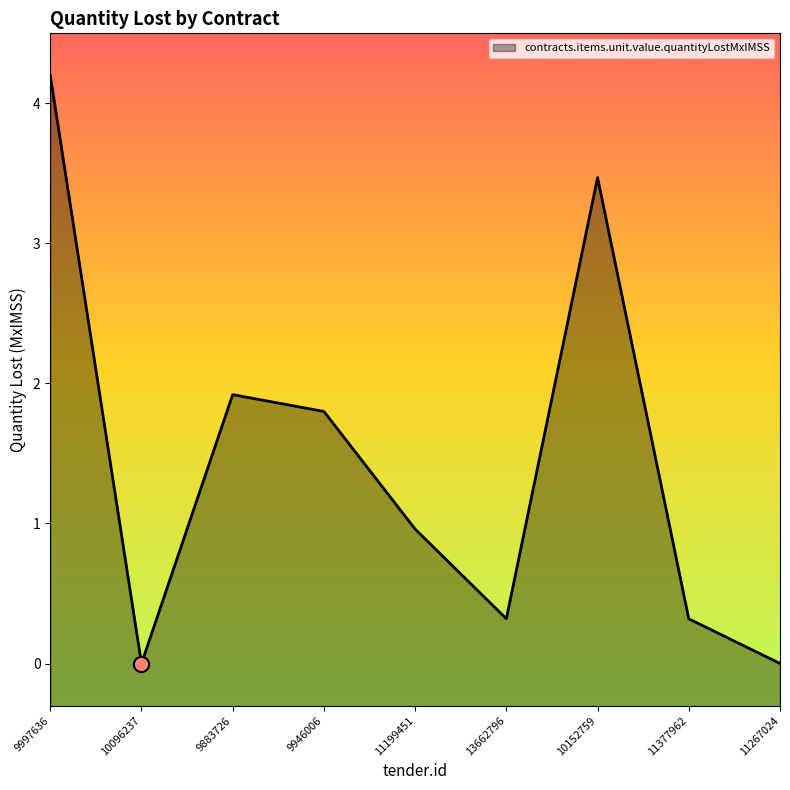

What is the change in value from 9997636 to 11267024?

-4.2